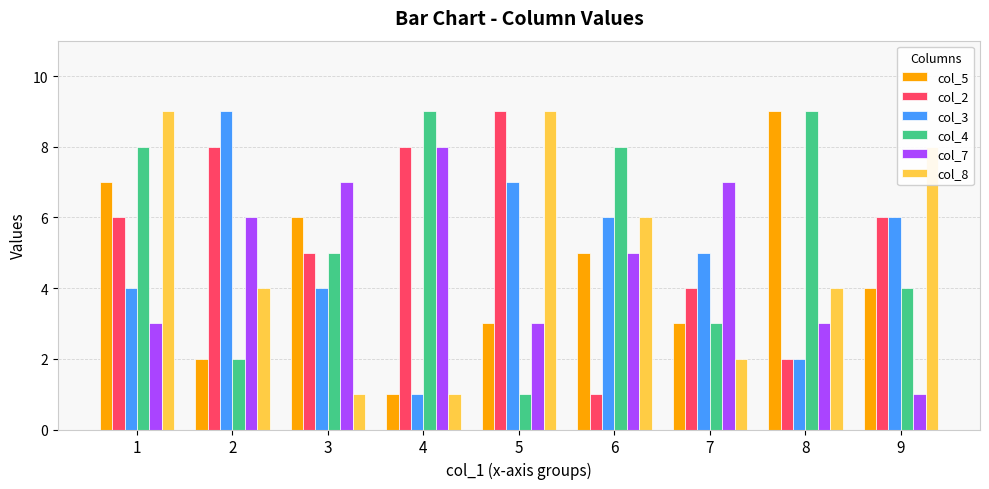

At how many categories does at least one series exceed 2?

9